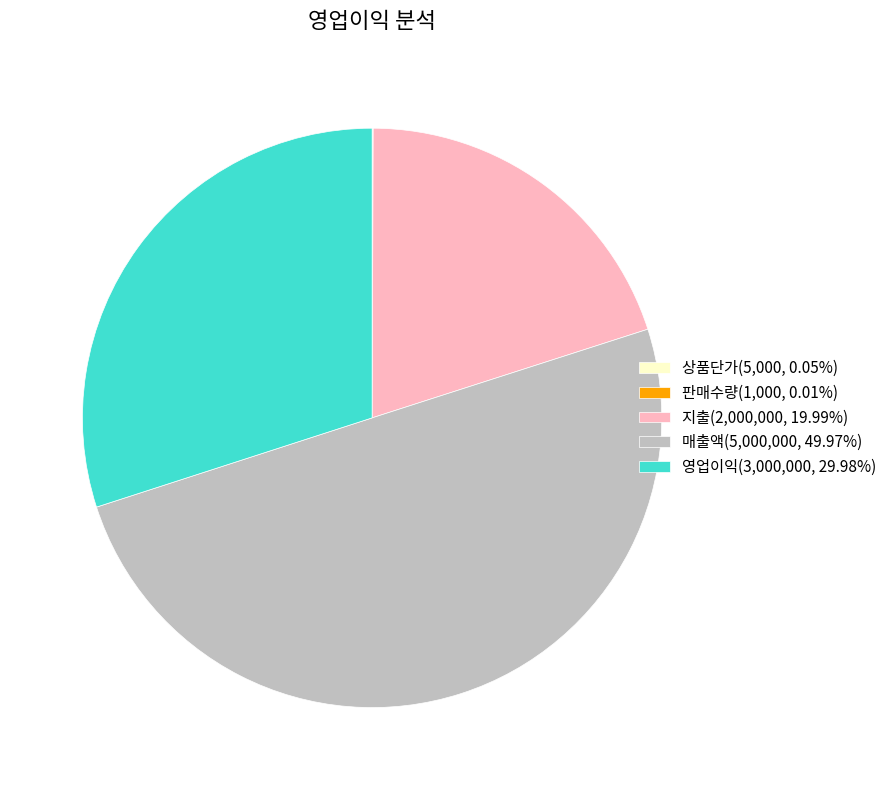

Which category has the biggest portion of the pie?

매출액